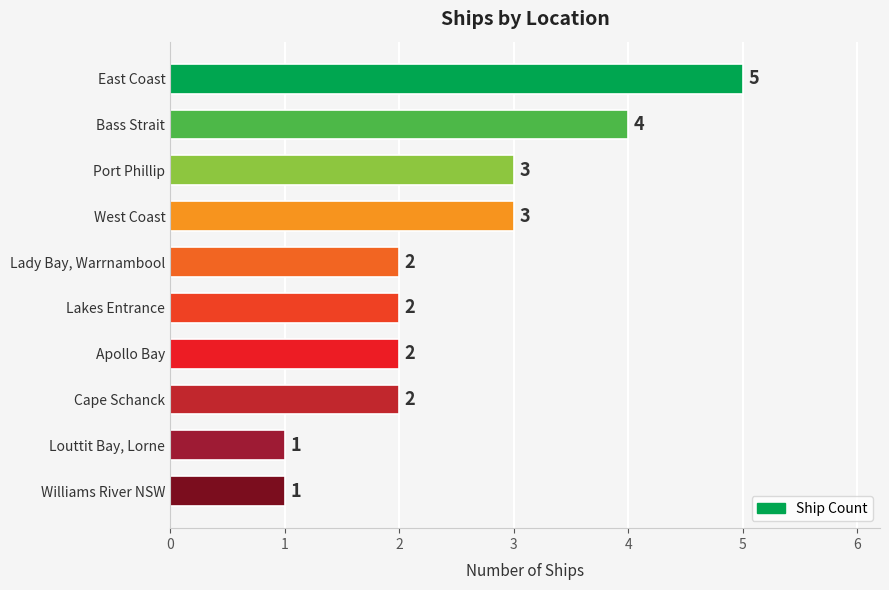

What is the difference between the values at East Coast and Williams River NSW?

4